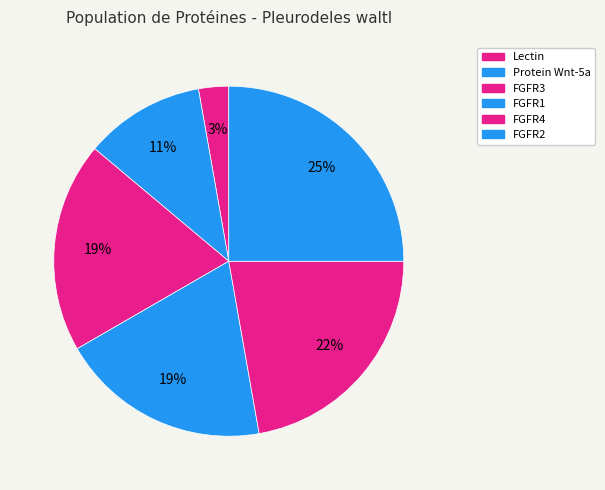

What is the smallest slice in the pie chart?

Lectin